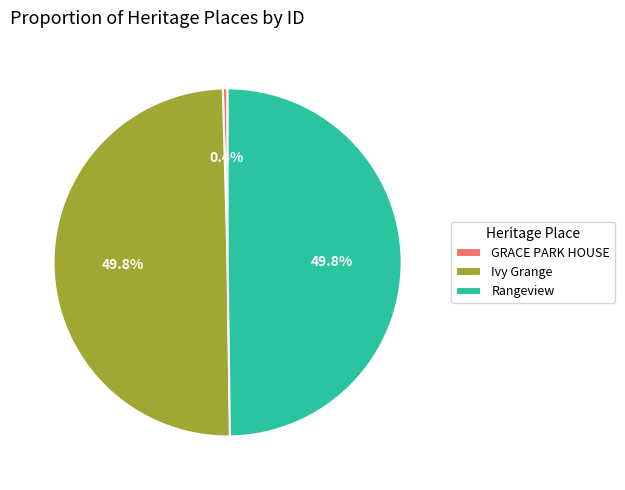

Does GRACE PARK HOUSE represent more than half of the total?

No